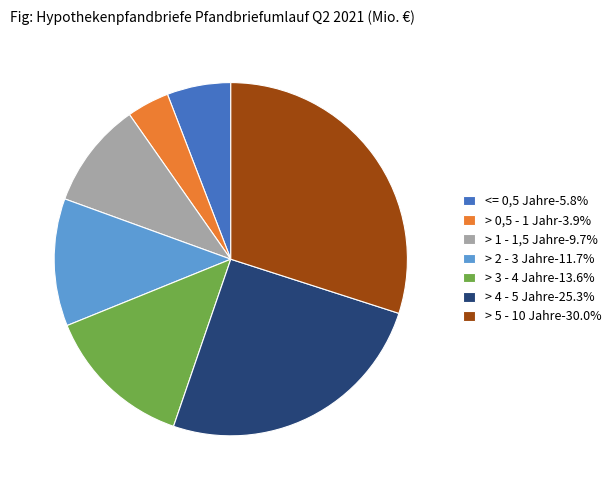

What is the ratio of the value at > 3 - 4 Jahre-13.6% to the value at > 5 - 10 Jahre-30.0%?

0.5